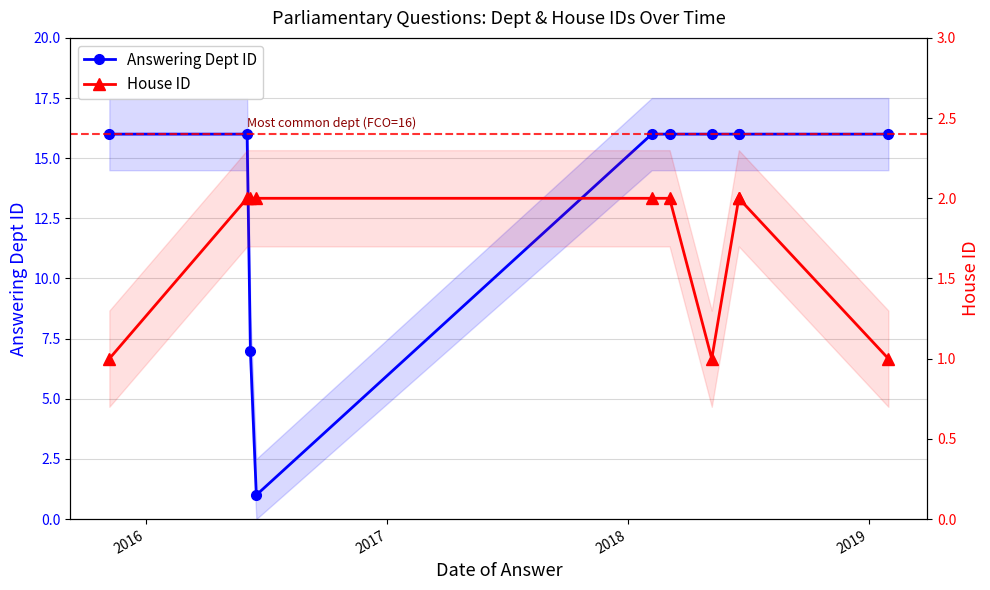

Is this an area chart (filled region under the line)?

No